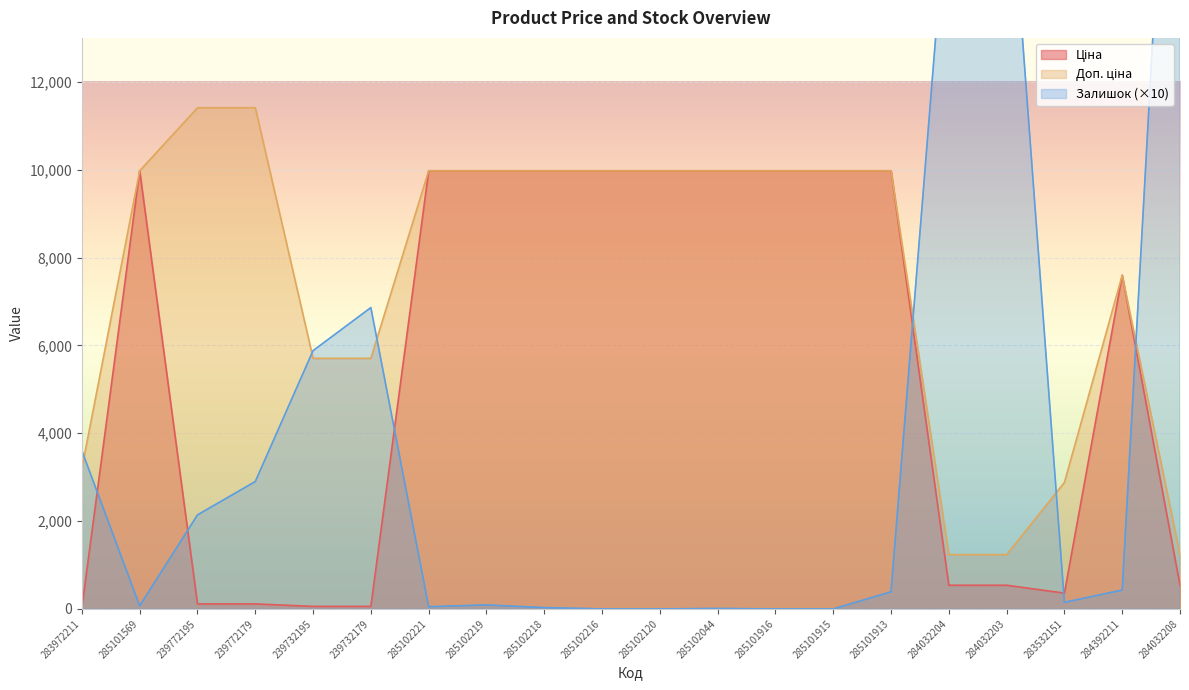

What is the sum of all Ціна values?

109697.6